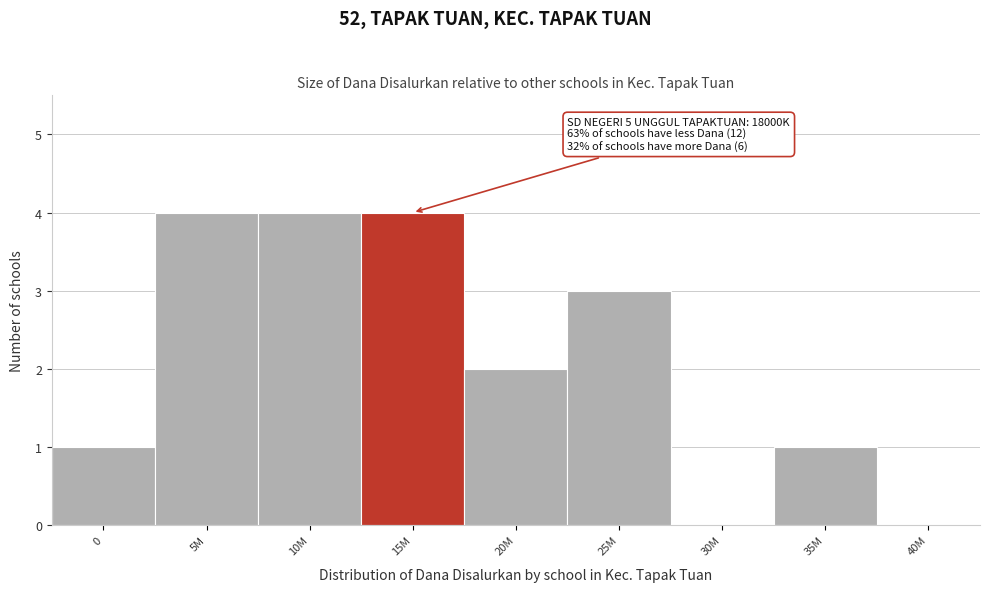

Reading right to left, what are all the values shown in this chart?

40M=0	35M=1	30M=0	25M=3	20M=2	15M=4	10M=4	5M=4	0=1